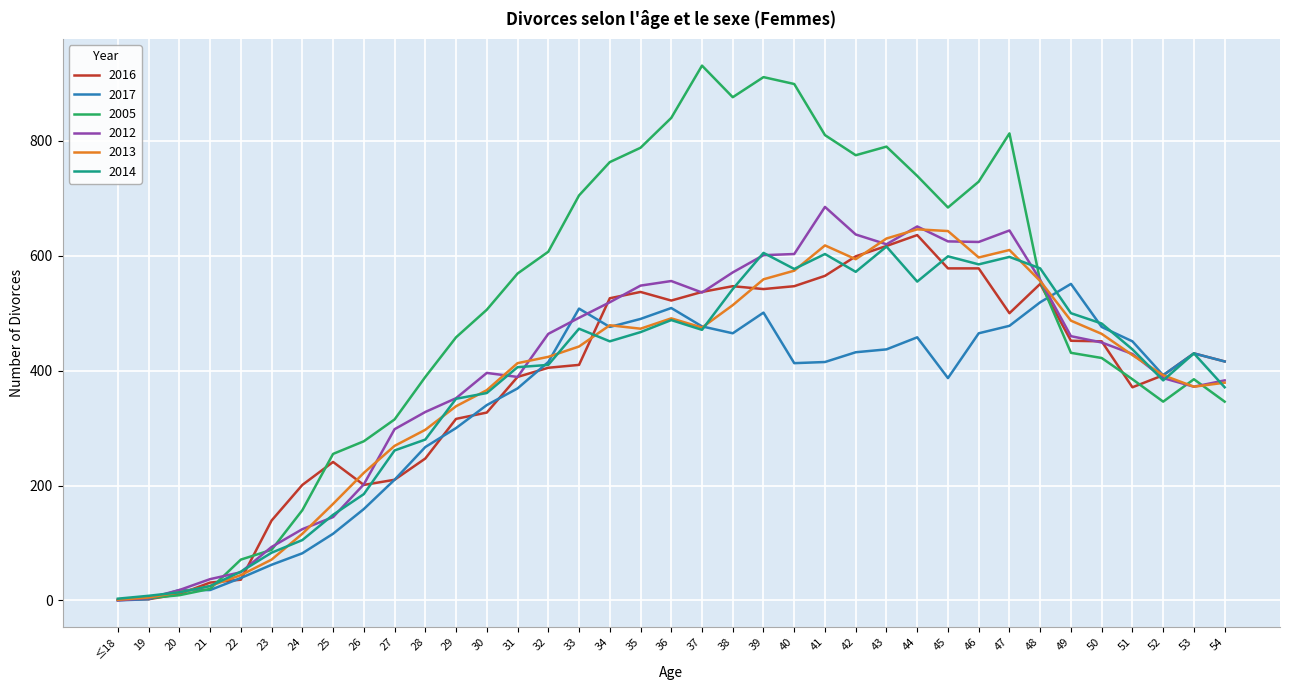

What is the sum of the 2005 values at 30 and 34?

1269